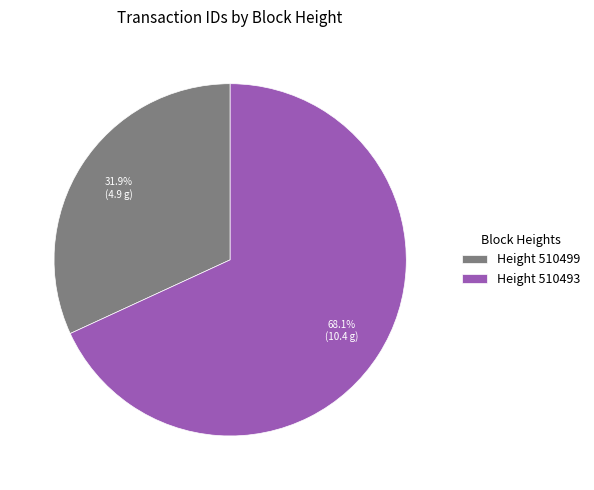

What is the total percentage of Height 510499 and Height 510493?

100.0%